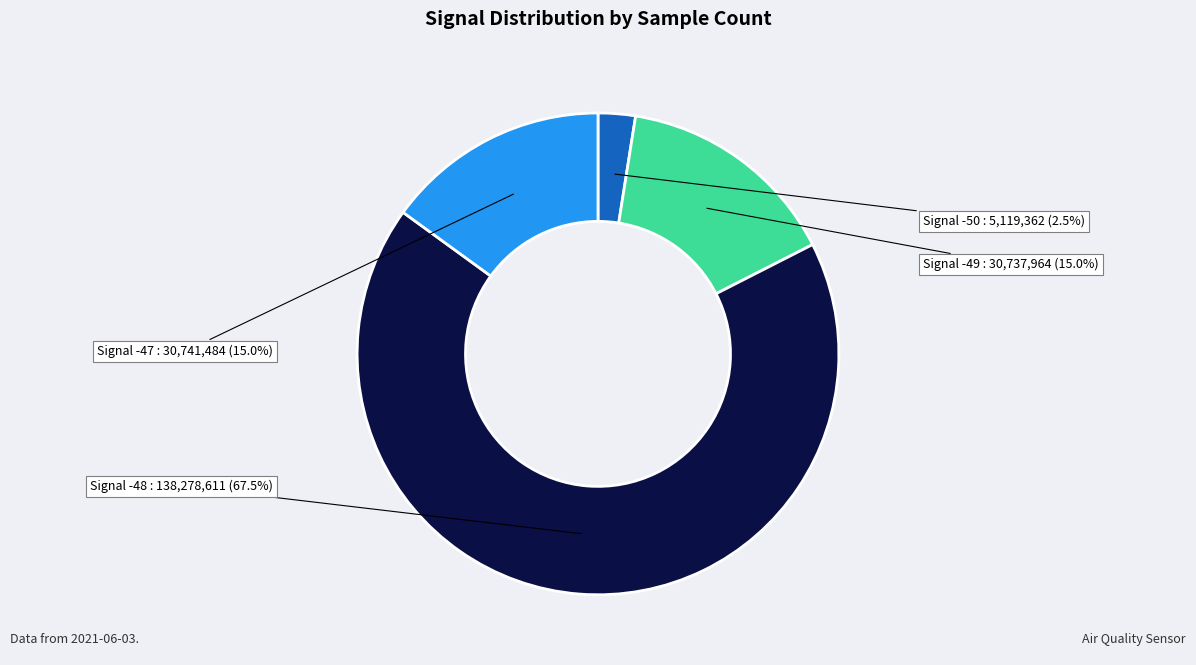

Is there any slice that represents more than half of the pie?

Yes